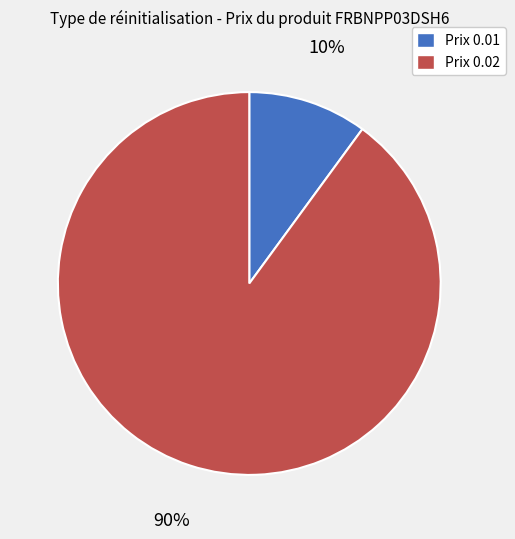

To the nearest percent, what is the difference between the largest and smallest slice percentages?

80%